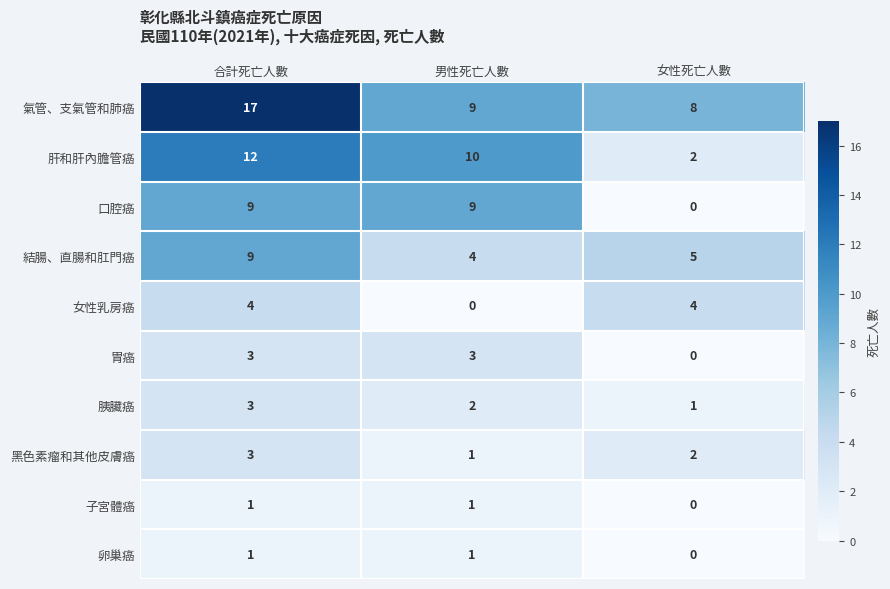

Is it true that 卵巢癌 equals 1 at 合計死亡人數?

True